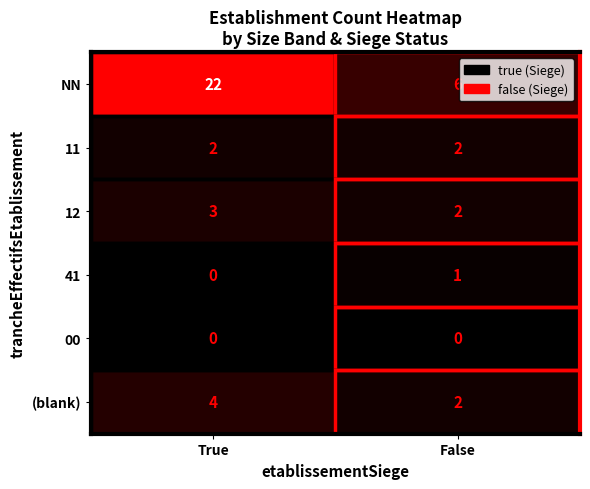

Which series has the widest spread of values?

NN